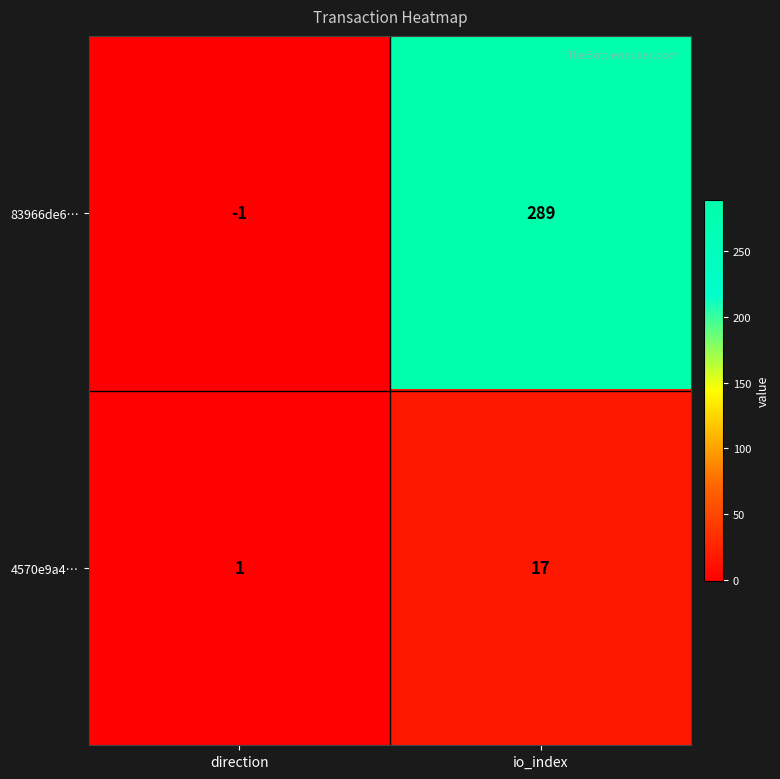

What is the spread (max minus min) of values at direction?

2